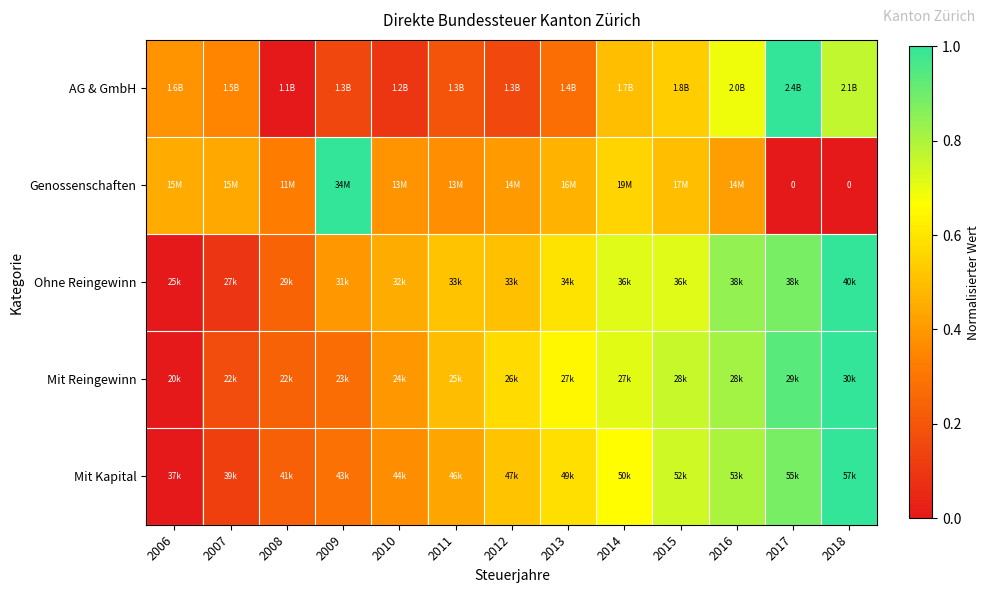

Which has a higher value, 2008 or 2018?

2018